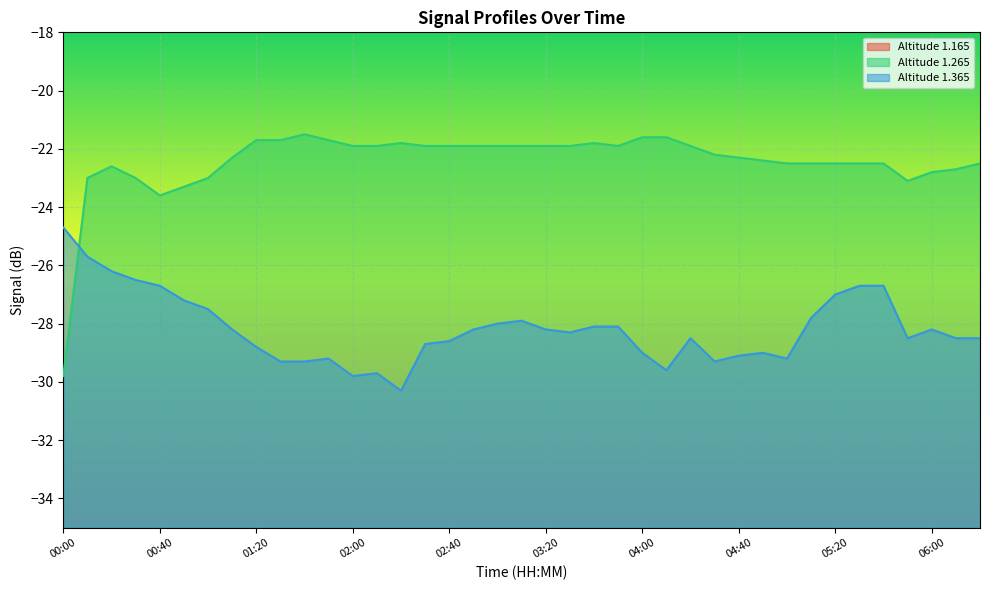

Which category has the highest value in the 1.265 series?

01:40